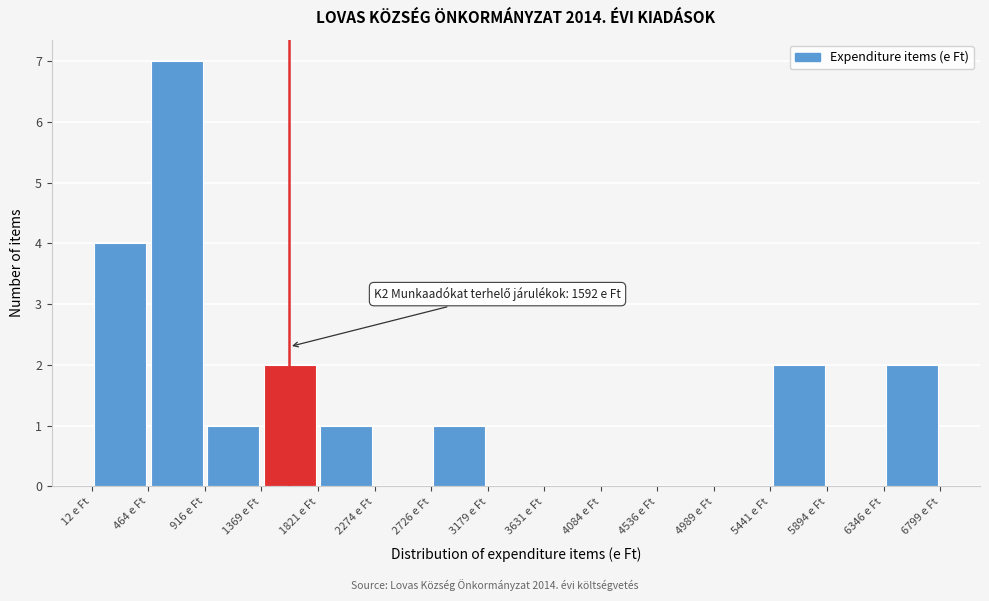

Over which range of the x-axis is the bar tallest?

450 to 900